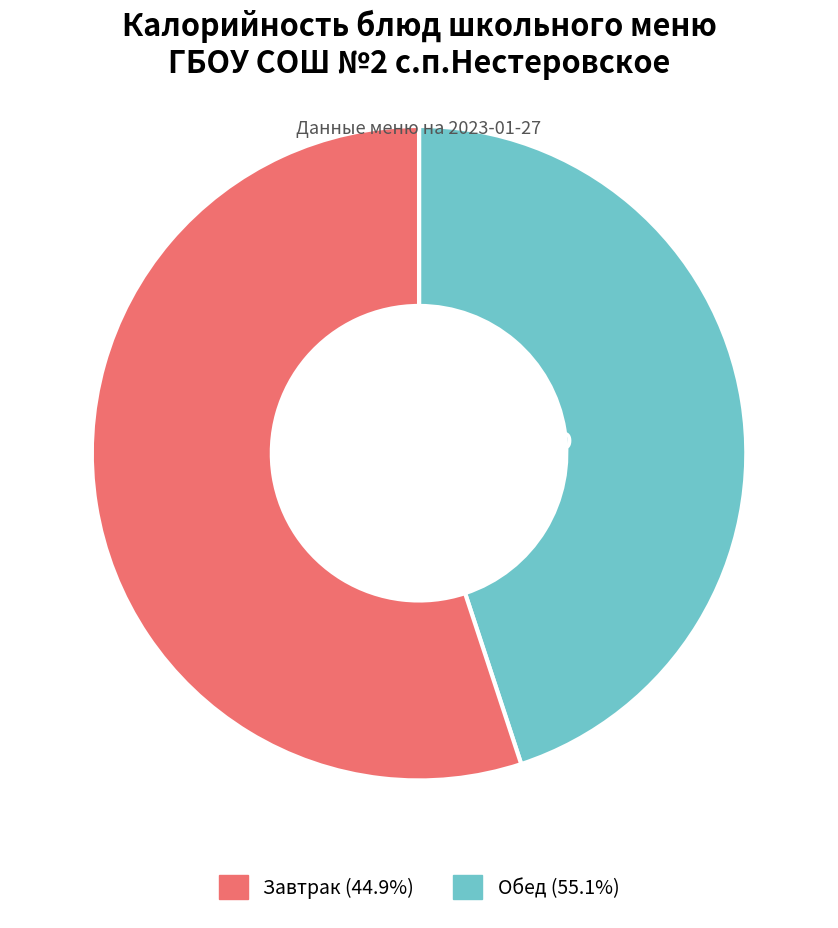

Is there any slice that represents more than half of the pie?

Yes